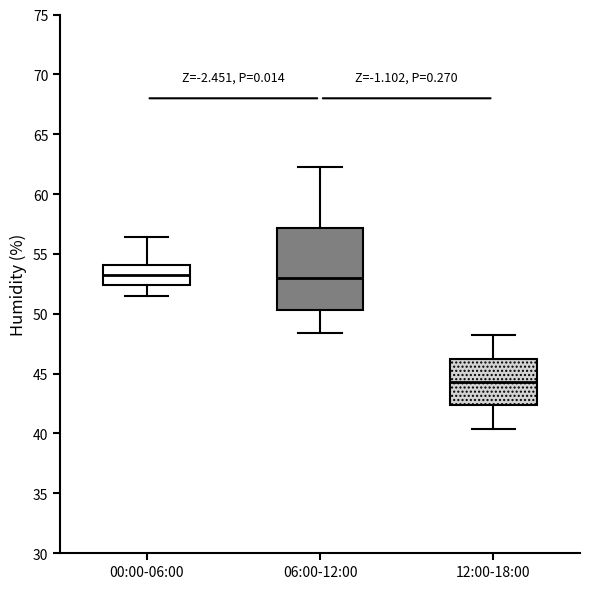

Reading left to right, read every box against the y-axis: the position of its median line, the range the box covers, and the ends of its whiskers. The values are not printed on the chart, so give them approximately, as read against the axis.

00:00-06:00: median 53.5, box 52.5 to 54.0, whiskers 51.5 to 56.5
06:00-12:00: median 53.0, box 50.5 to 57.0, whiskers 48.5 to 62.5
12:00-18:00: median 44.5, box 42.5 to 46.5, whiskers 40.5 to 48.0